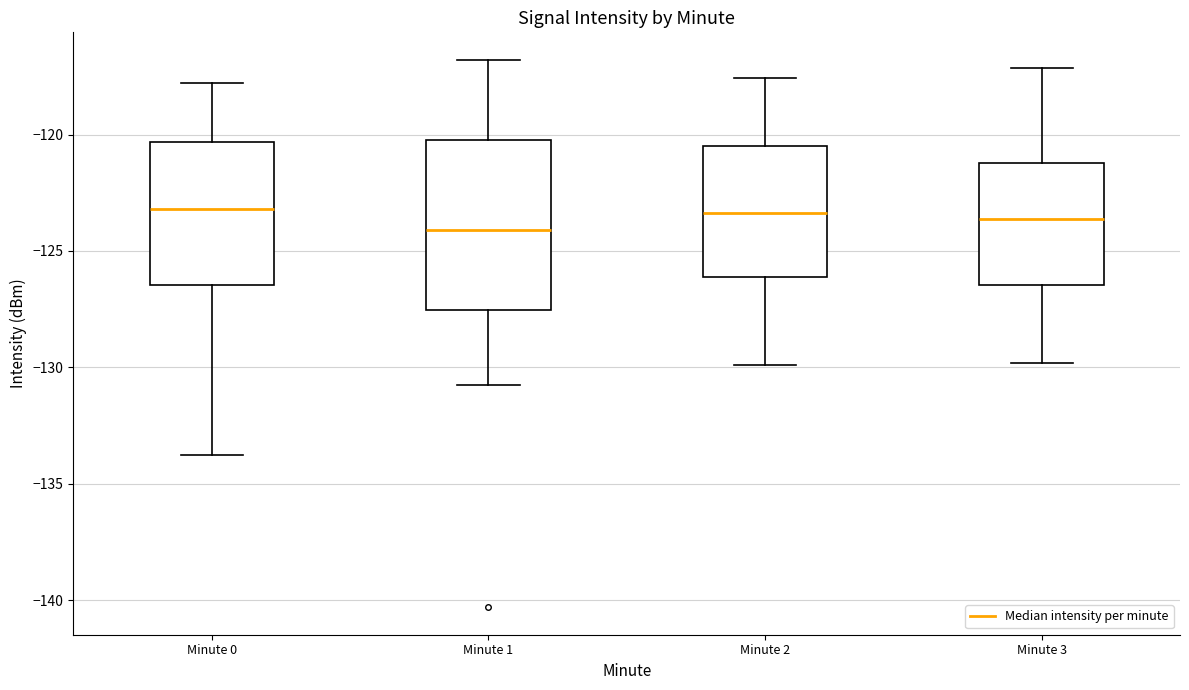

Which box is the tallest, from its lower edge to its upper edge?

Minute 1